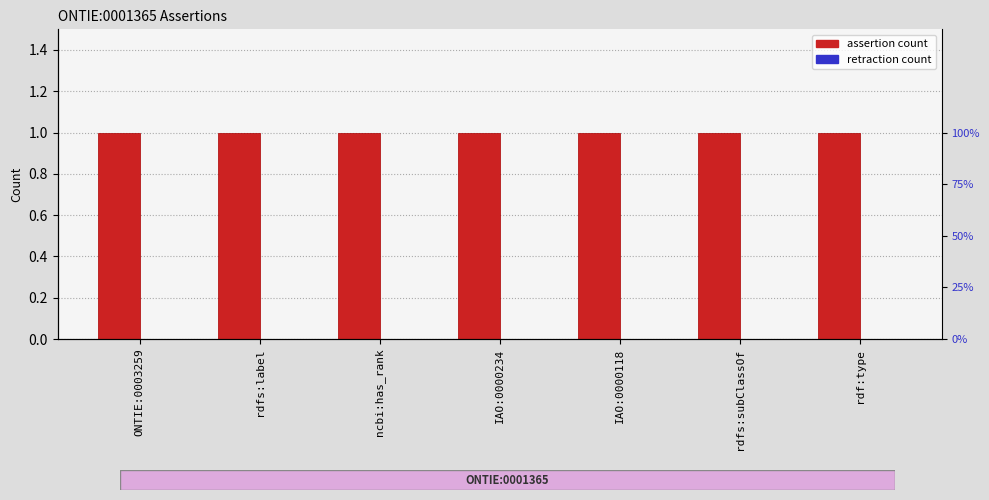

Rank the categories by assertion value from highest to lowest.

ONTIE:0003259, rdfs:label, ncbi:has_rank, IAO:0000234, IAO:0000118, rdfs:subClassOf, rdf:type